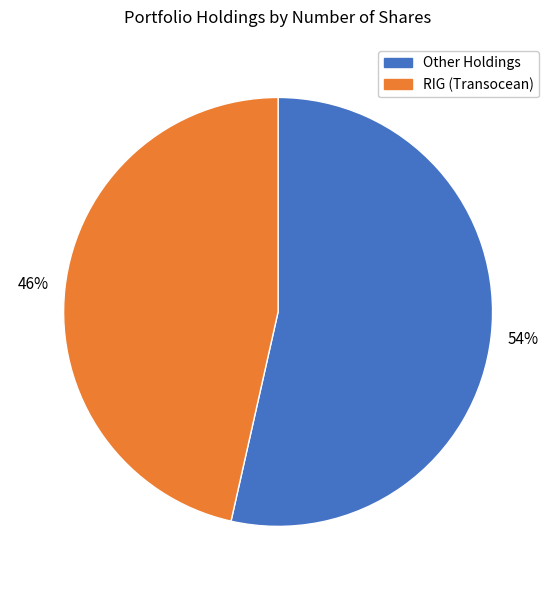

Is there any slice that represents more than half of the pie?

Yes